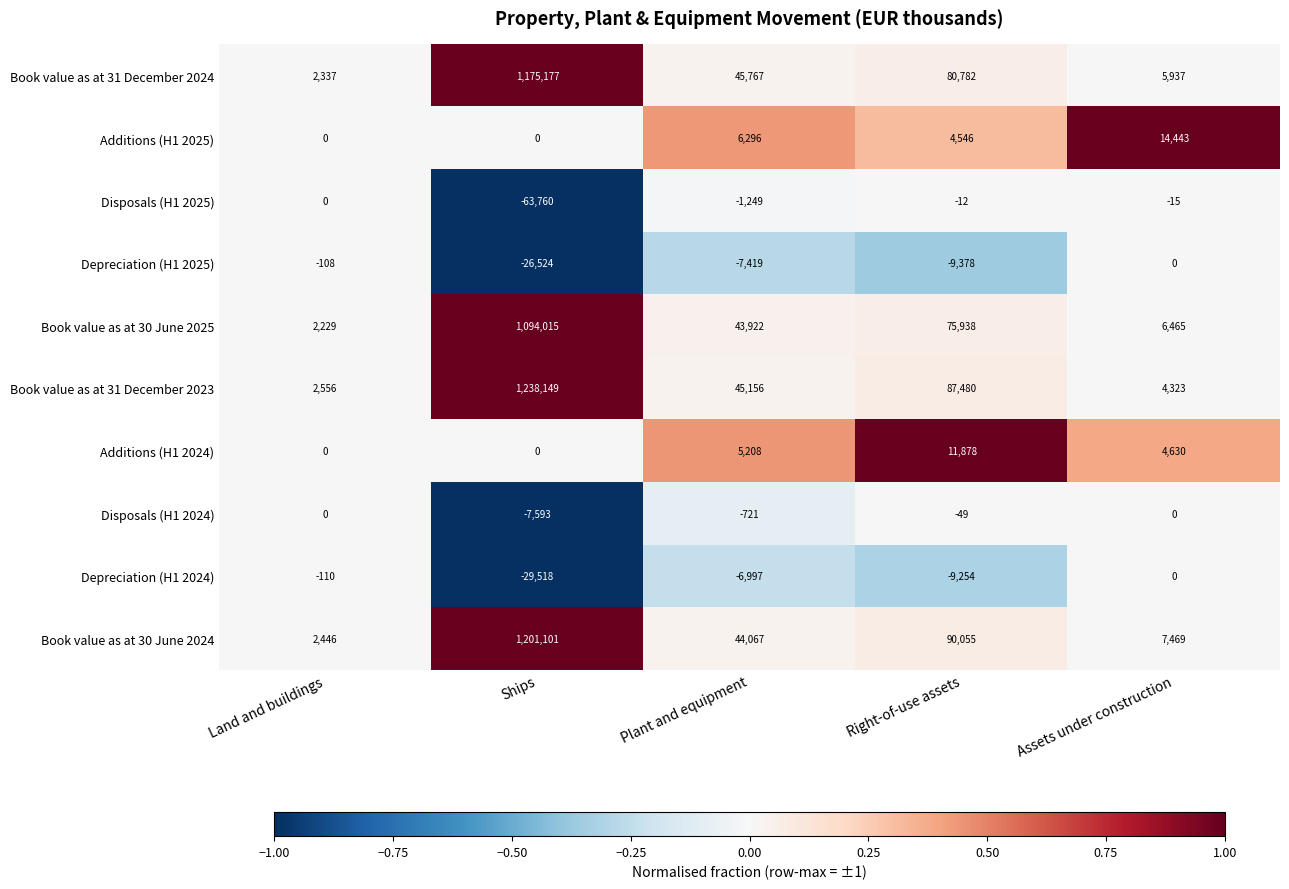

Rank the categories by Depreciation (H1 2024) value from lowest to highest.

Ships, Right-of-use assets, Plant and equipment, Land and buildings, Assets under construction